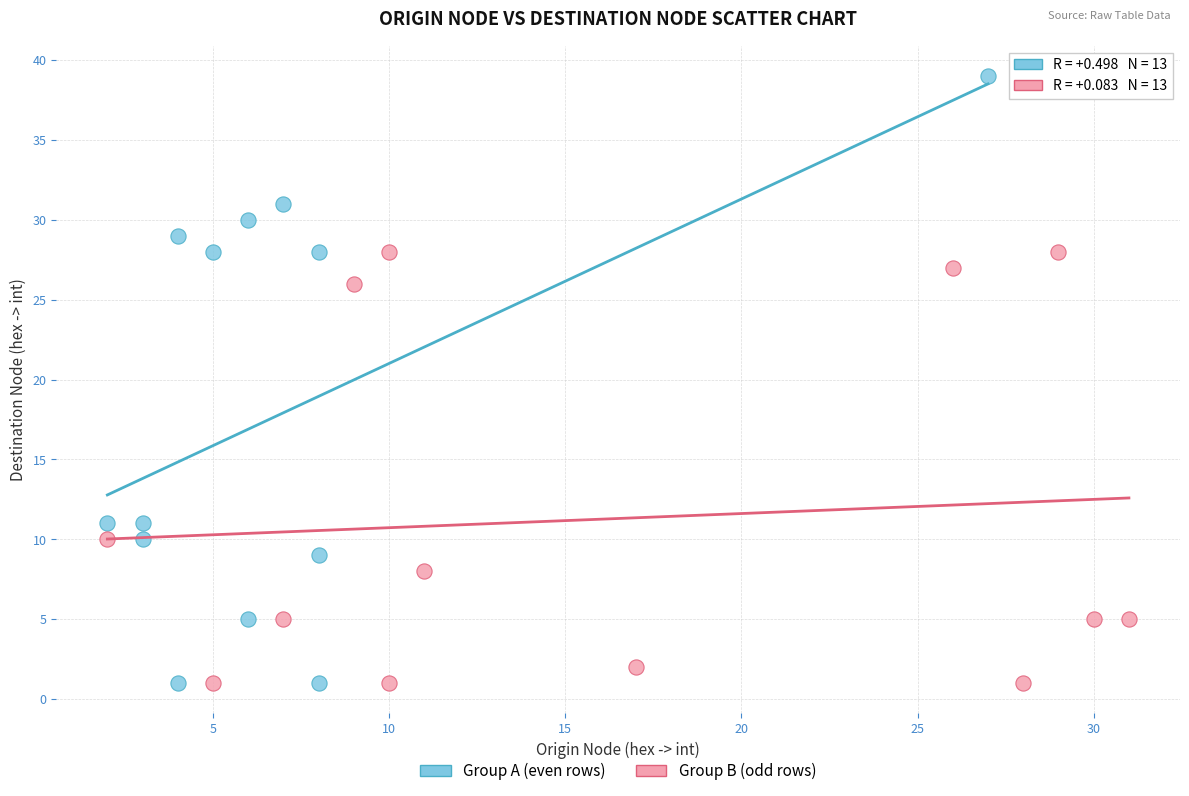

Which series has the largest Y range (max minus min)?

Group A (even rows)